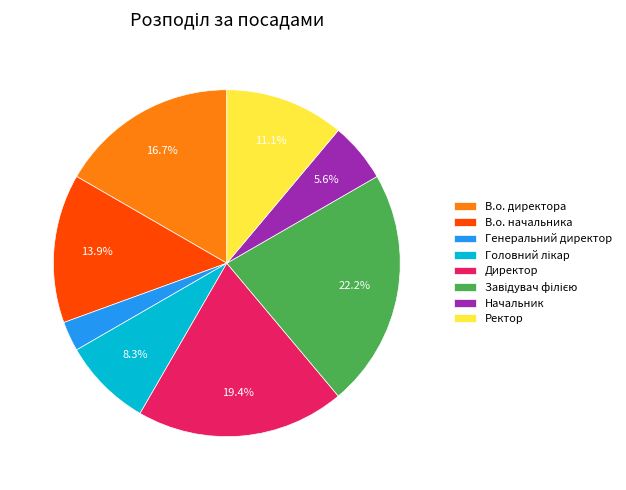

Is it true that Генеральний директор is 3% of the pie?

True